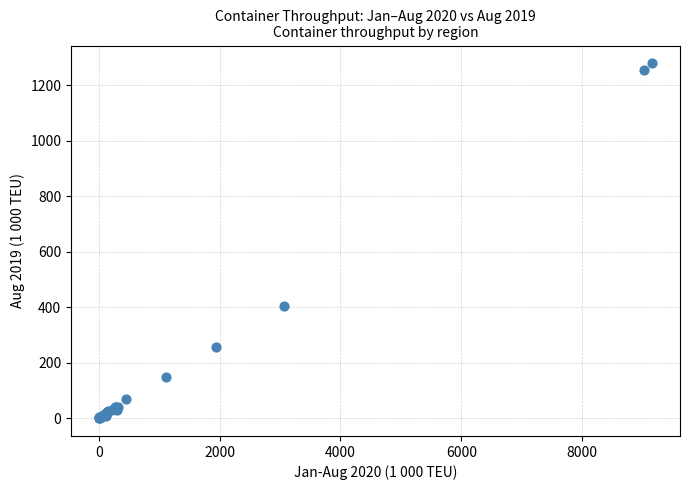

What Y value in the scatter plot is closest to 639?

404.7